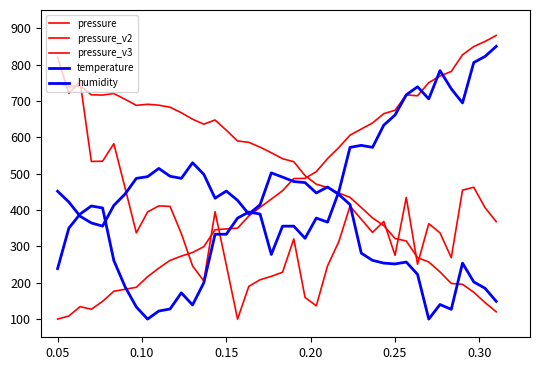

Does the chart have visible grid lines?

No